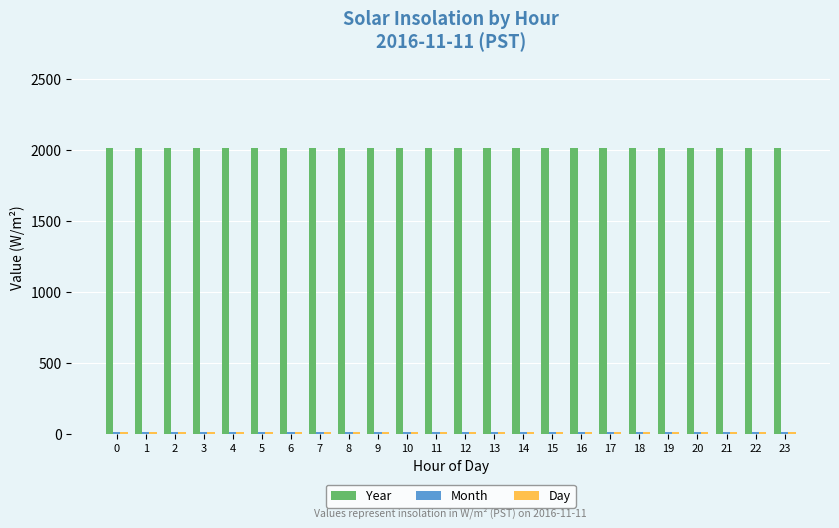

What is the greatest value displayed?

2016